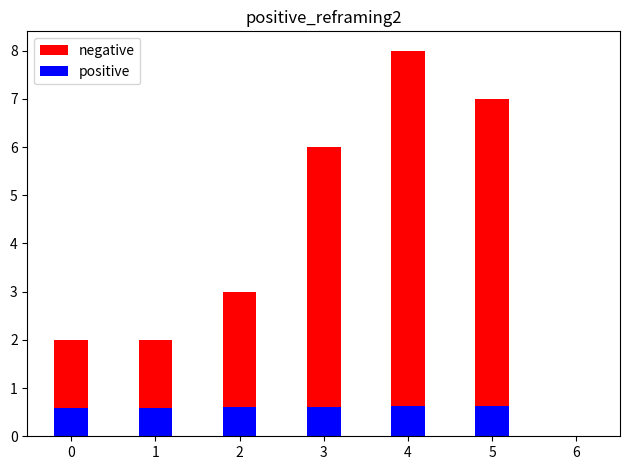

Reading left to right, extract all data points from this chart.

negative: 2.0	2.0	3.0	6.0	8.0	7.0	0.0
positive: 0.6	0.6	0.6	0.6	0.6	0.6	0.0